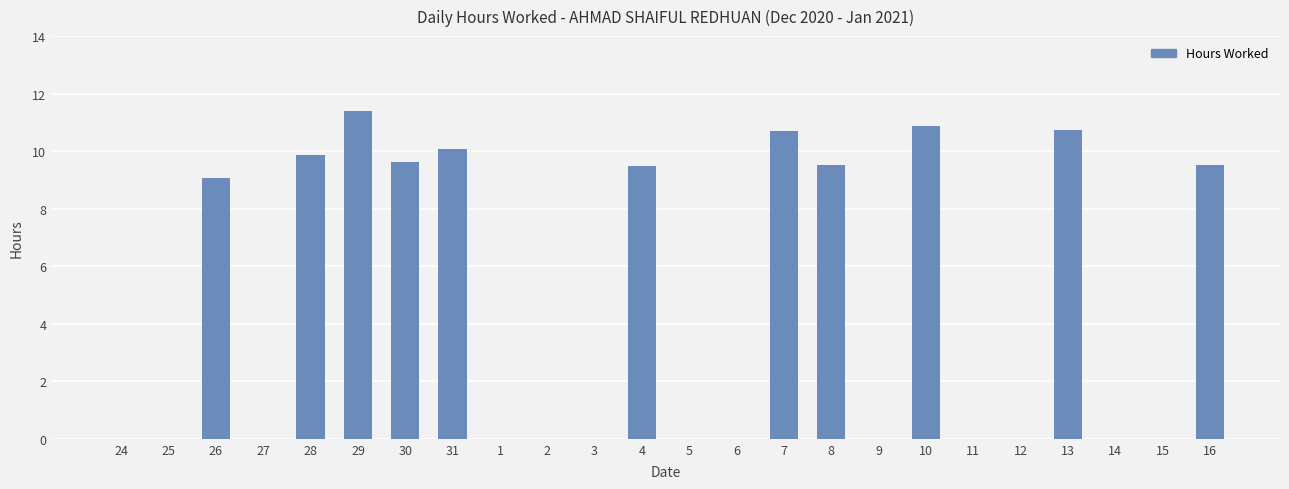

Count the number of categories in the chart.

24